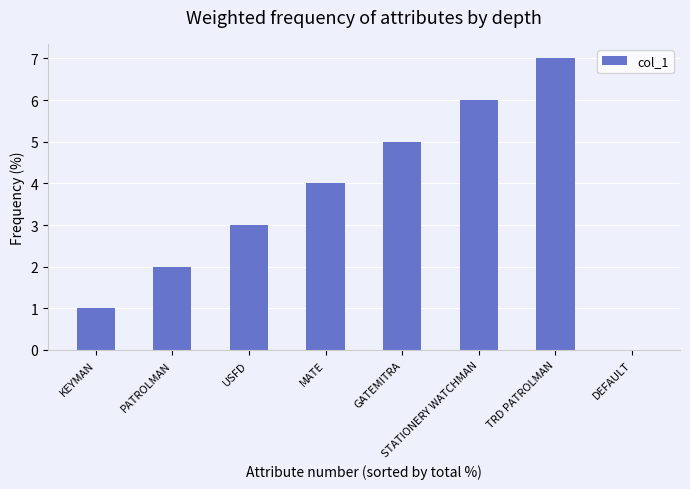

Reading right to left, transcribe all the data shown in this chart.

0	7	6	5	4	3	2	1